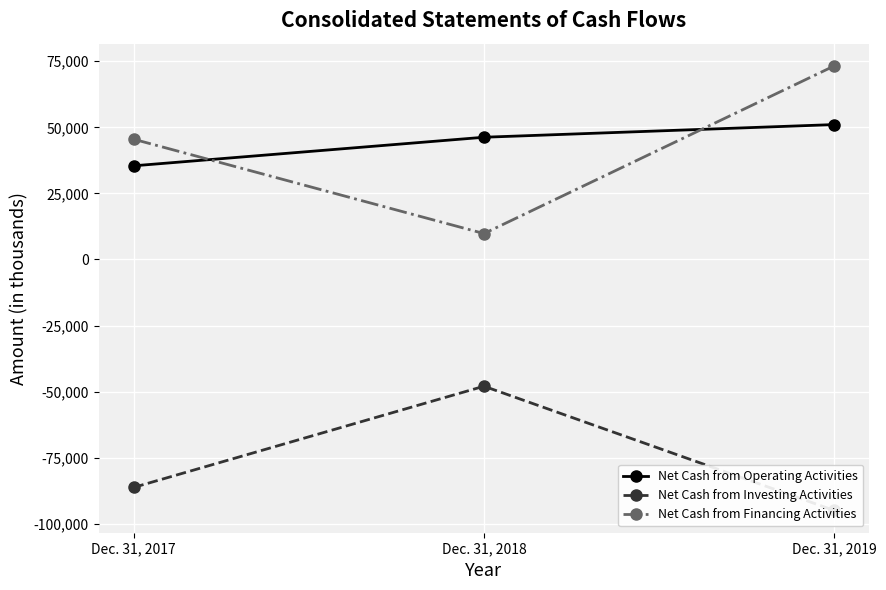

What is the spread (max minus min) of values at Dec. 31, 2017?

131698